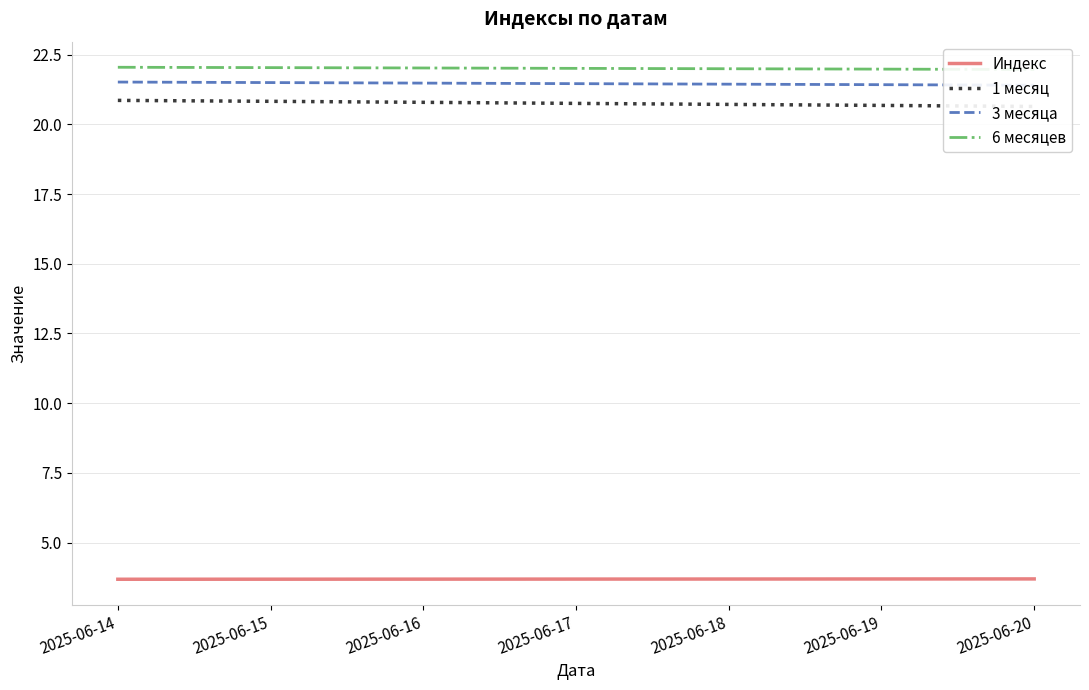

What is the lowest value of the 3 месяца series?

21.4